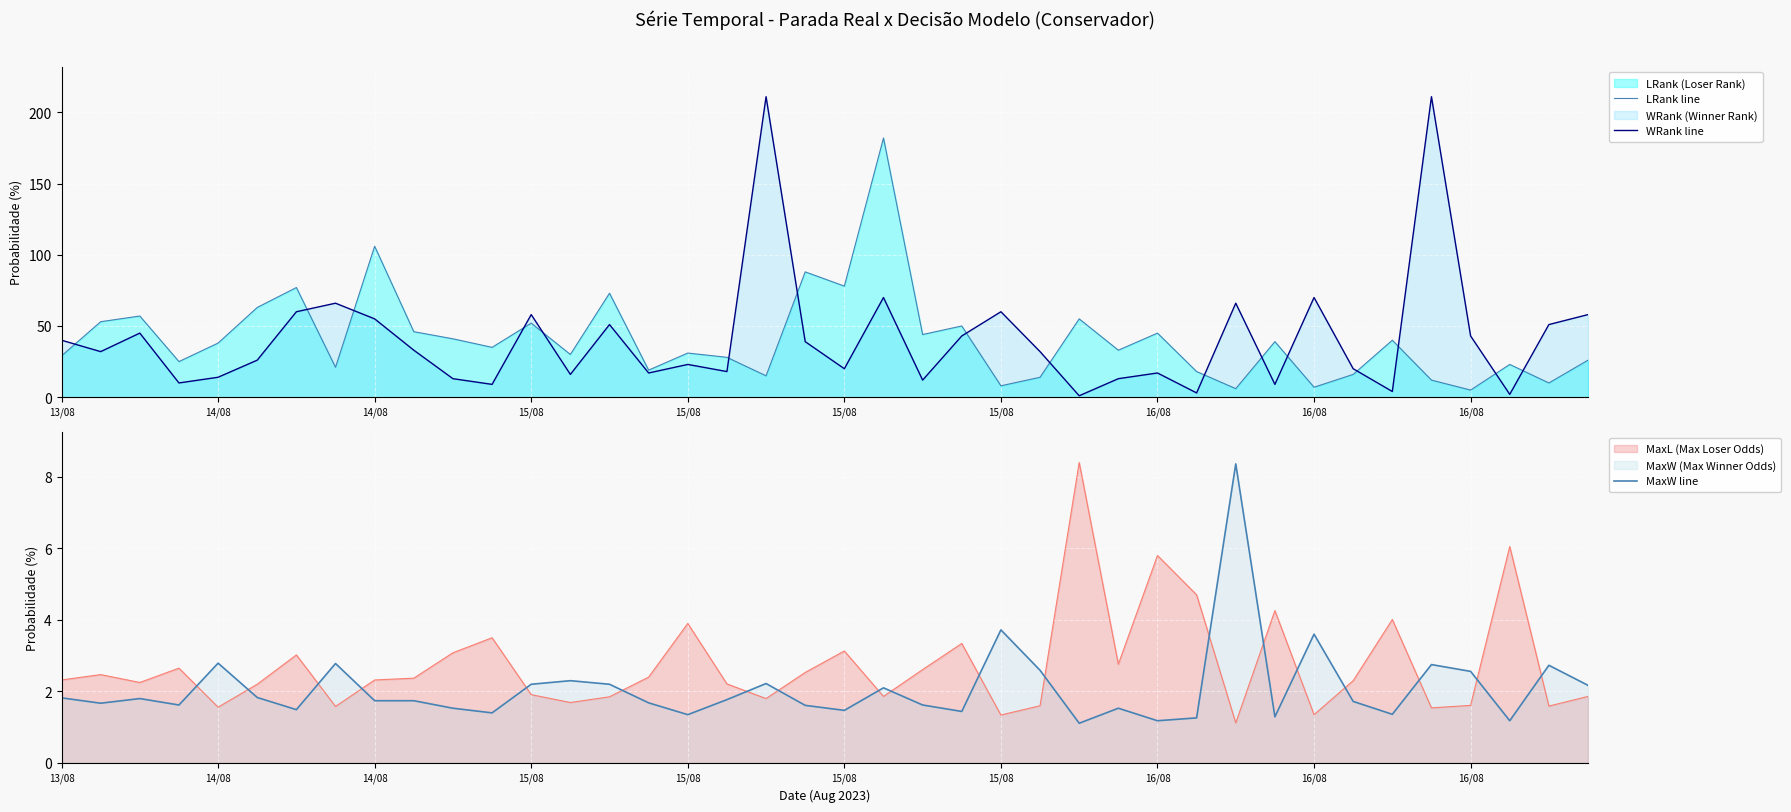

How many interior local peaks does the MaxW line series have?

12